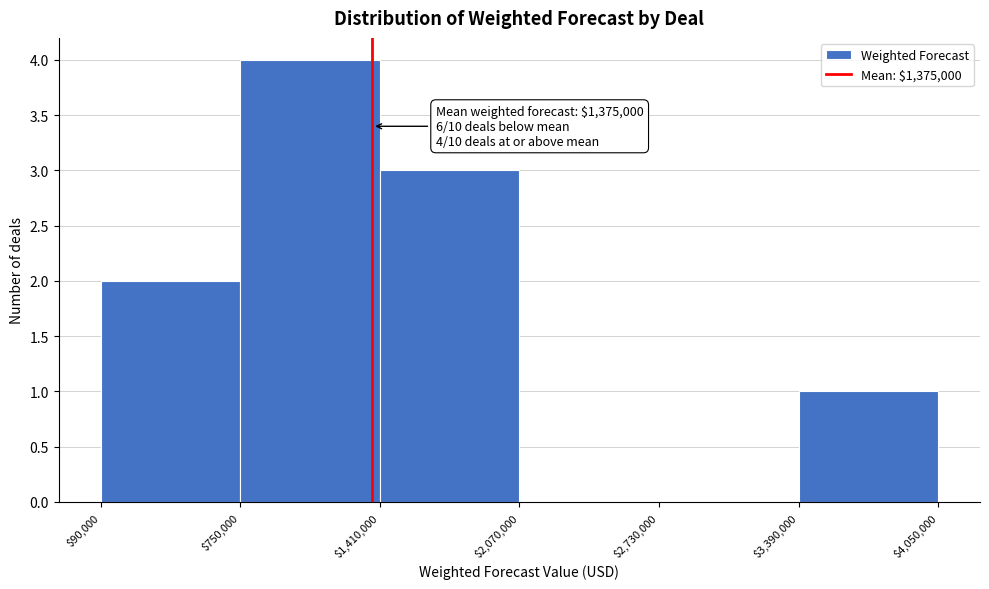

Which range on the x-axis has the tallest bar?

$750,000 to $1,410,000